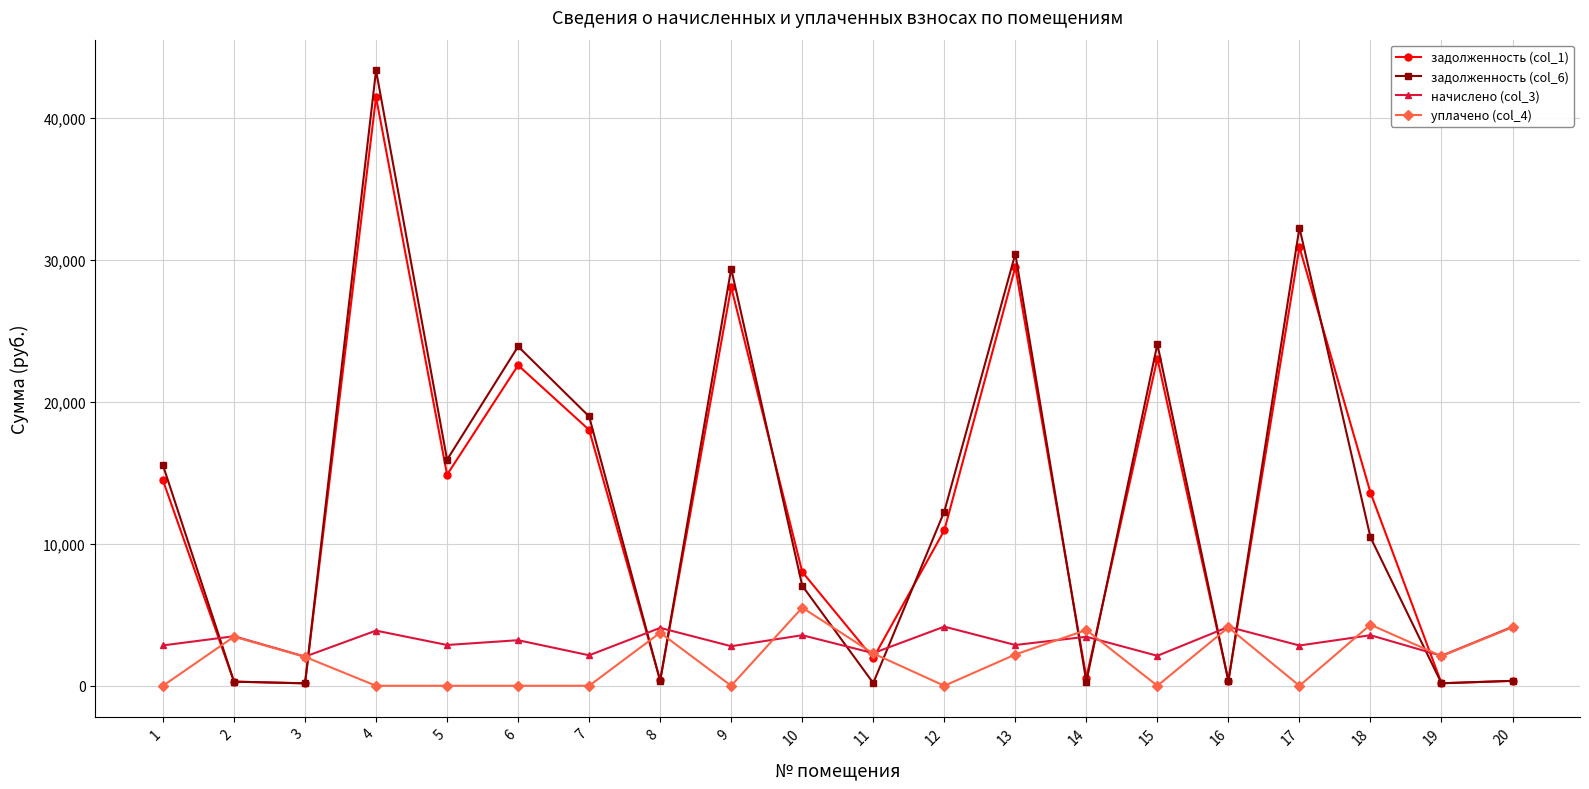

How many series are shown in this chart?

4